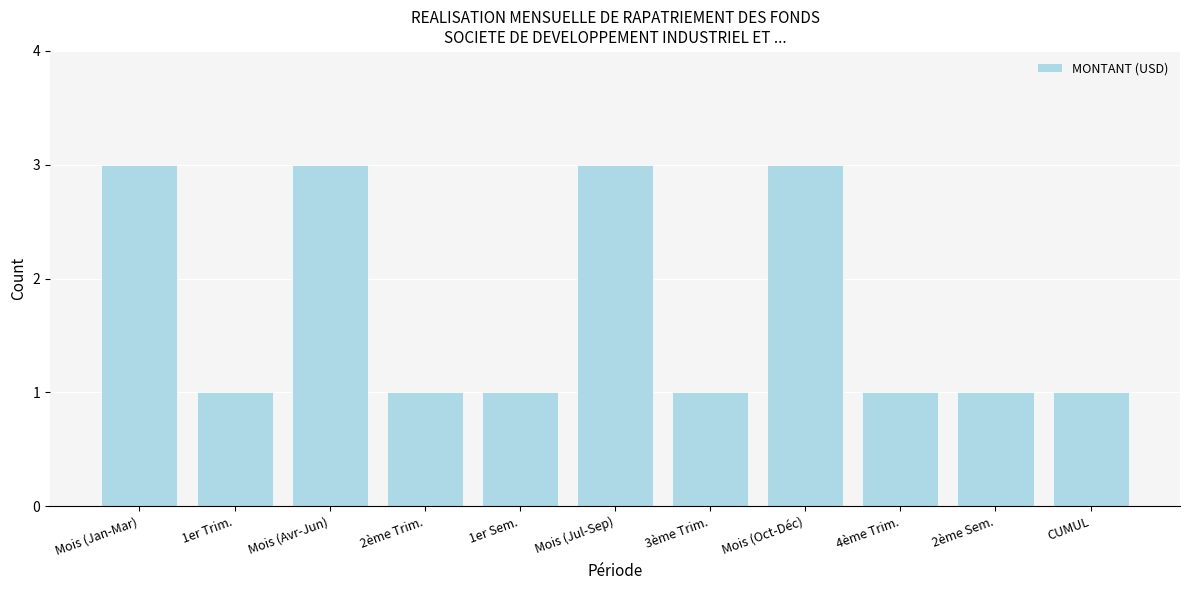

Reading right to left, extract all data points from this chart.

CUMUL=1	2ème Sem.=1	4ème Trim.=1	Mois (Oct-Déc)=3	3ème Trim.=1	Mois (Jul-Sep)=3	1er Sem.=1	2ème Trim.=1	Mois (Avr-Jun)=3	1er Trim.=1	Mois (Jan-Mar)=3